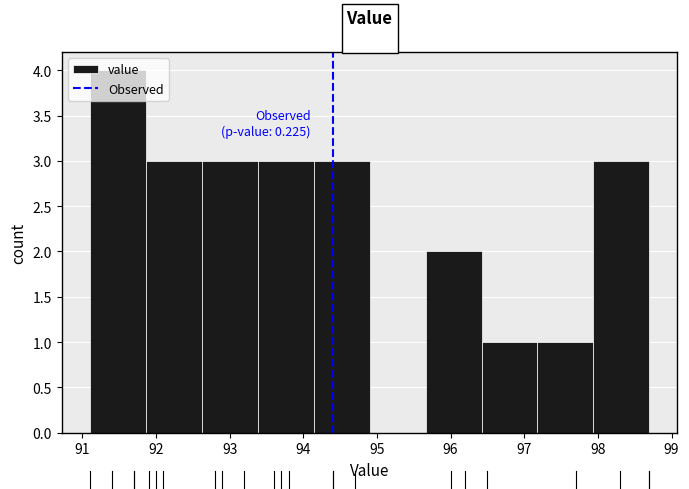

Over which range of the x-axis is the bar tallest?

91.10 to 91.86